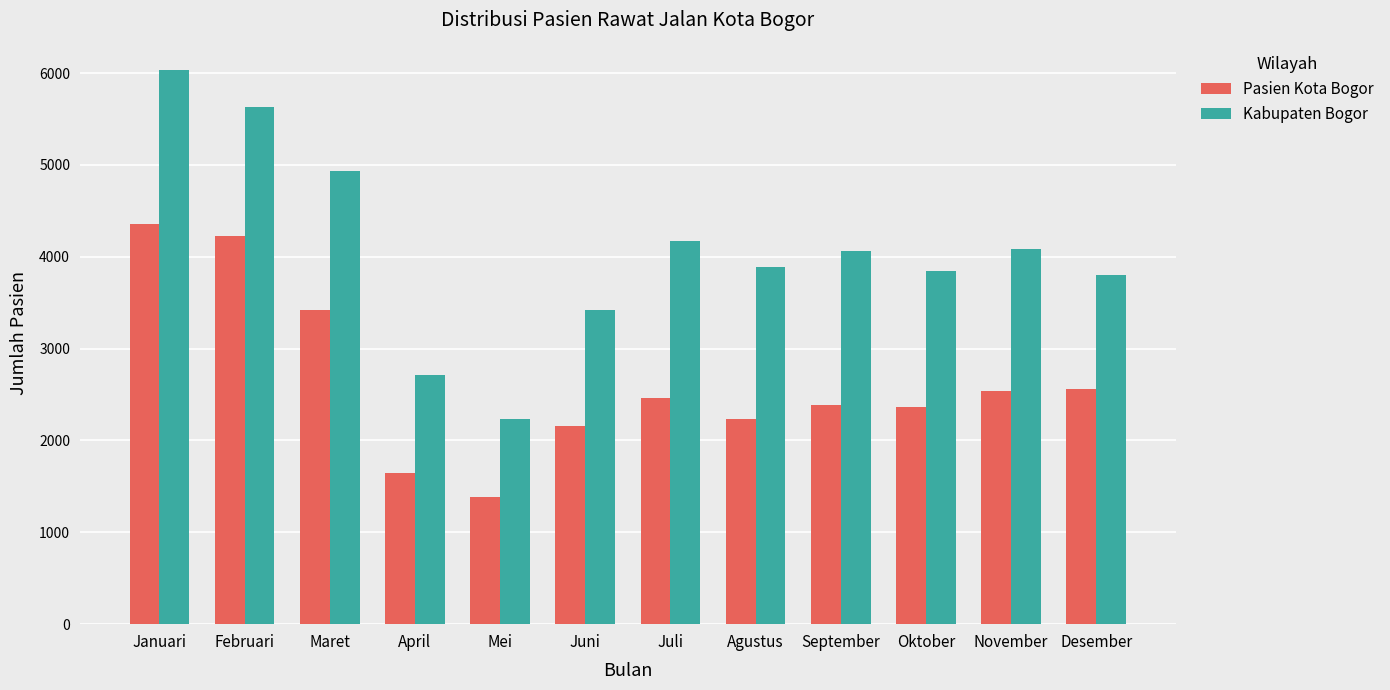

What is the maximum value for Kabupaten Bogor?

6029